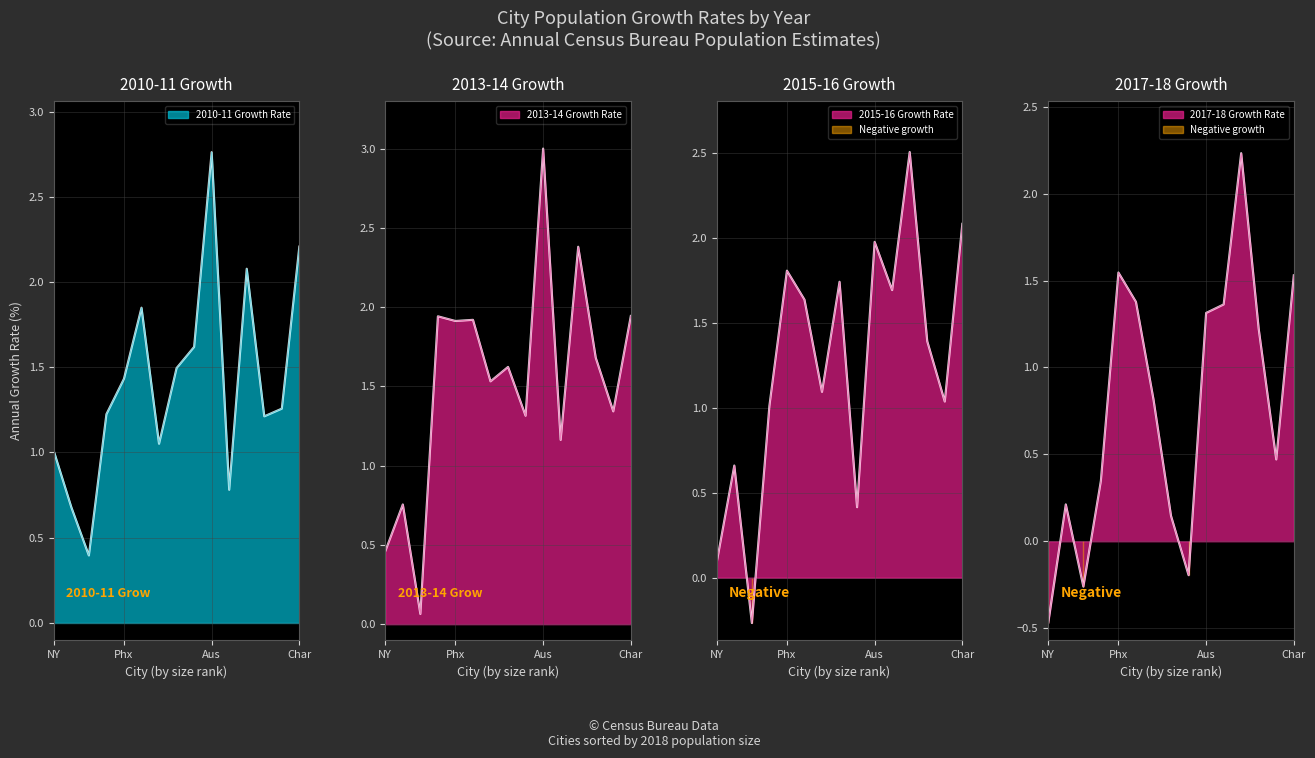

What is the highest value of the growth_2010_11 series?

2.8